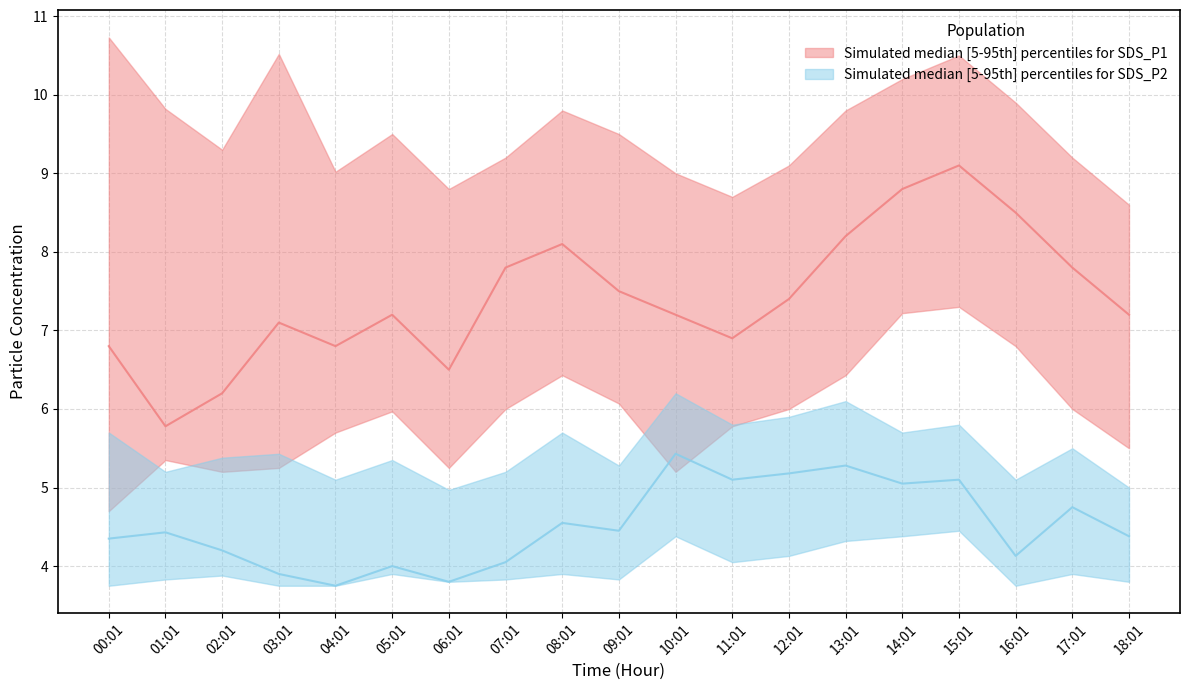

True or false: SDS_P1_lower and SDS_P1 cross at least once.

False